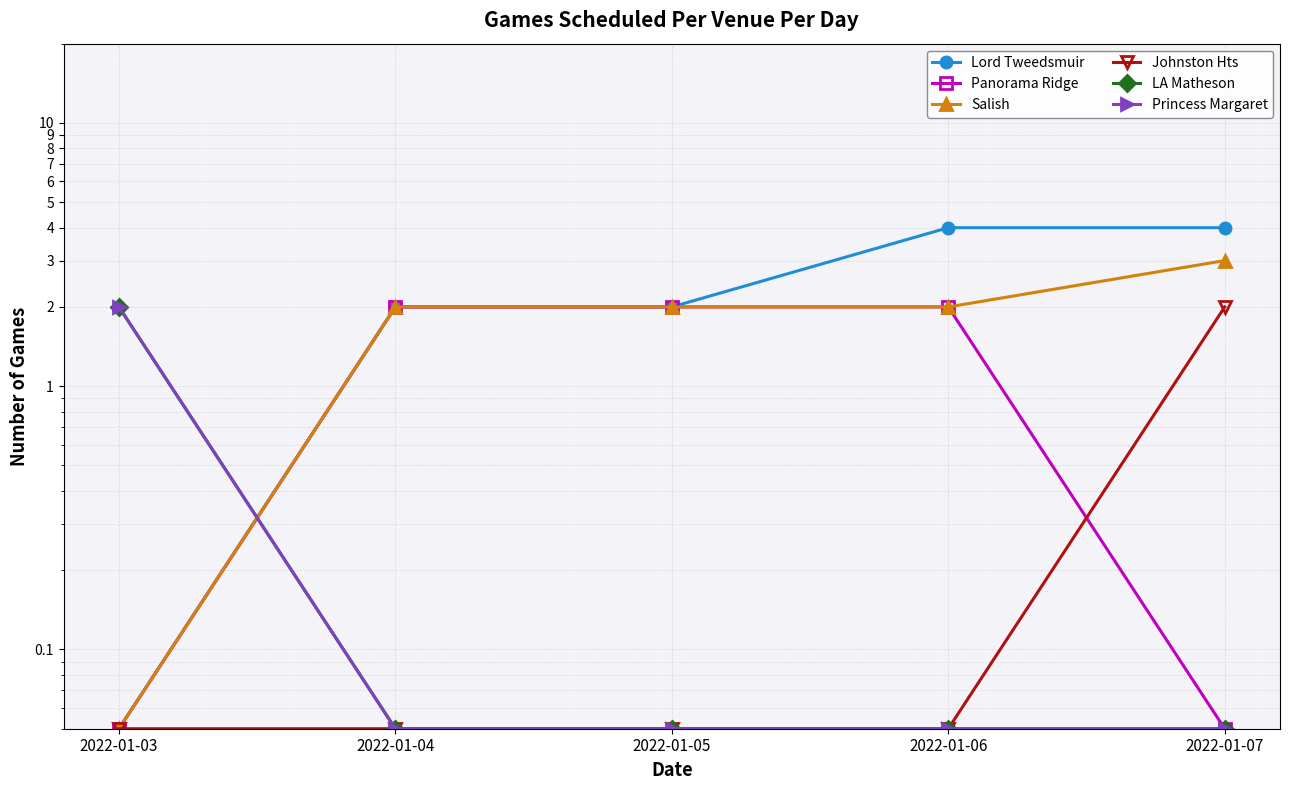

What is the minimum value for Salish?

0.1